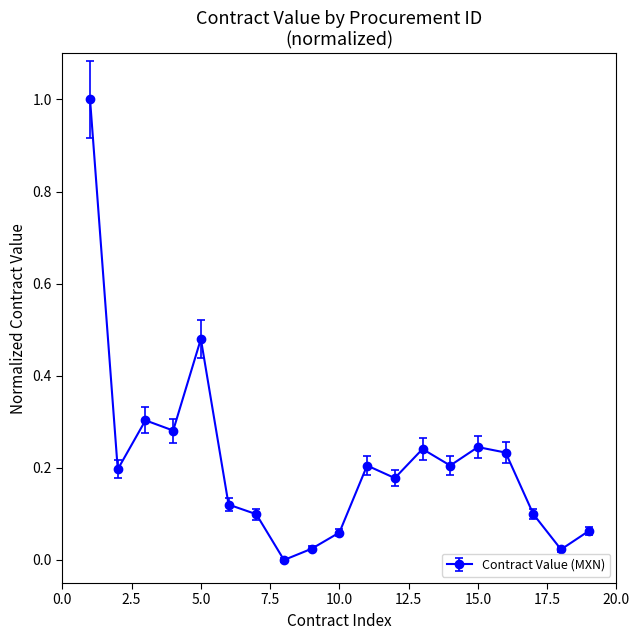

What is the greatest value displayed?

1.0